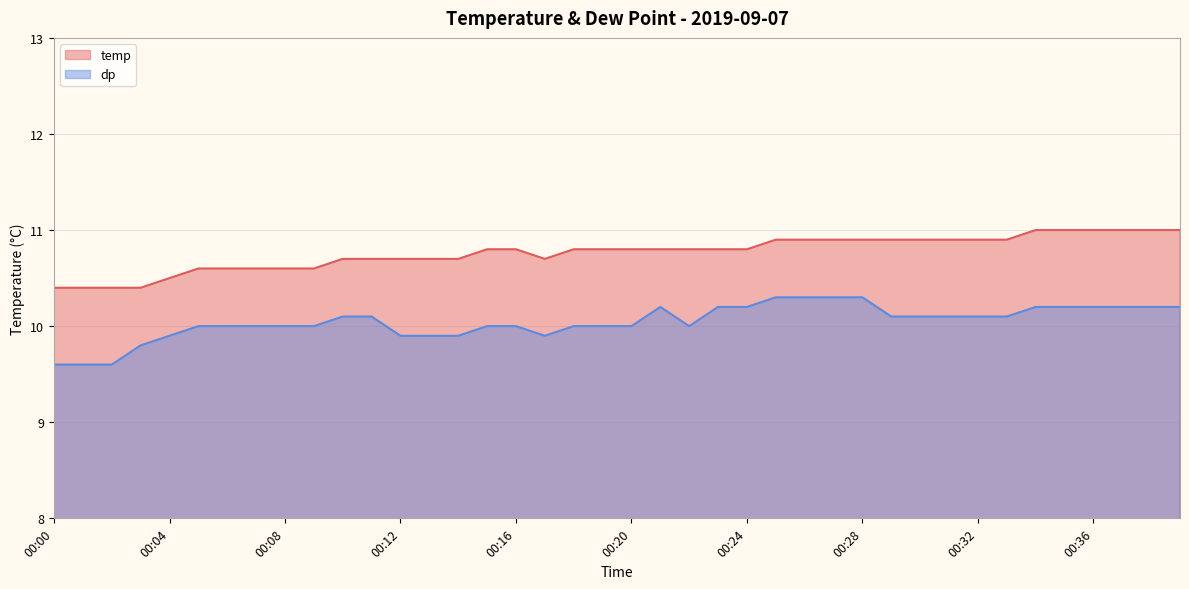

Reading left to right, list all the values displayed in this chart.

temp: 00:00=10.4	00:01=10.4	00:02=10.4	00:03=10.4	00:04=10.5	00:05=10.6	00:06=10.6	00:07=10.6	00:08=10.6	00:09=10.6	00:10=10.7	00:11=10.7	00:12=10.7	00:13=10.7	00:14=10.7	00:15=10.8	00:16=10.8	00:17=10.7	00:18=10.8	00:19=10.8	00:20=10.8	00:21=10.8	00:22=10.8	00:23=10.8	00:24=10.8	00:25=10.9	00:26=10.9	00:27=10.9	00:28=10.9	00:29=10.9	00:30=10.9	00:31=10.9	00:32=10.9	00:33=10.9	00:34=11.0	00:35=11.0	00:36=11.0	00:37=11.0	00:38=11.0	00:39=11.0
dp: 00:00=9.6	00:01=9.6	00:02=9.6	00:03=9.8	00:04=9.9	00:05=10.0	00:06=10.0	00:07=10.0	00:08=10.0	00:09=10.0	00:10=10.1	00:11=10.1	00:12=9.9	00:13=9.9	00:14=9.9	00:15=10.0	00:16=10.0	00:17=9.9	00:18=10.0	00:19=10.0	00:20=10.0	00:21=10.2	00:22=10.0	00:23=10.2	00:24=10.2	00:25=10.3	00:26=10.3	00:27=10.3	00:28=10.3	00:29=10.1	00:30=10.1	00:31=10.1	00:32=10.1	00:33=10.1	00:34=10.2	00:35=10.2	00:36=10.2	00:37=10.2	00:38=10.2	00:39=10.2